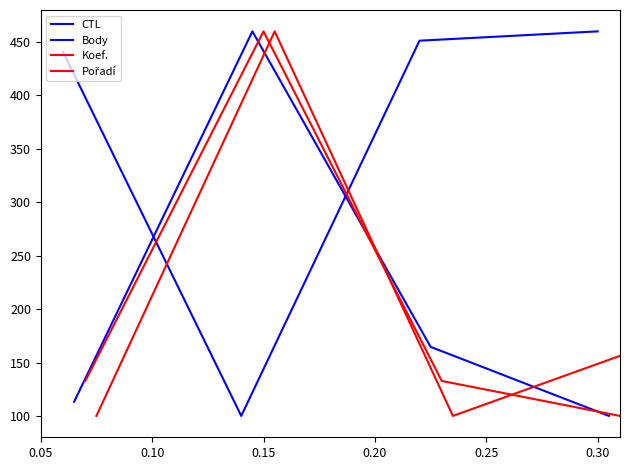

Reading left to right, what are all the values shown in this chart?

CTL: 440.8	100.0	451.3	460.0
Body: 113.2	460.0	164.6	100.0
Koef.: 132.7	460.0	132.7	100.0
Pořadí: 100.0	460.0	100.0	160.0